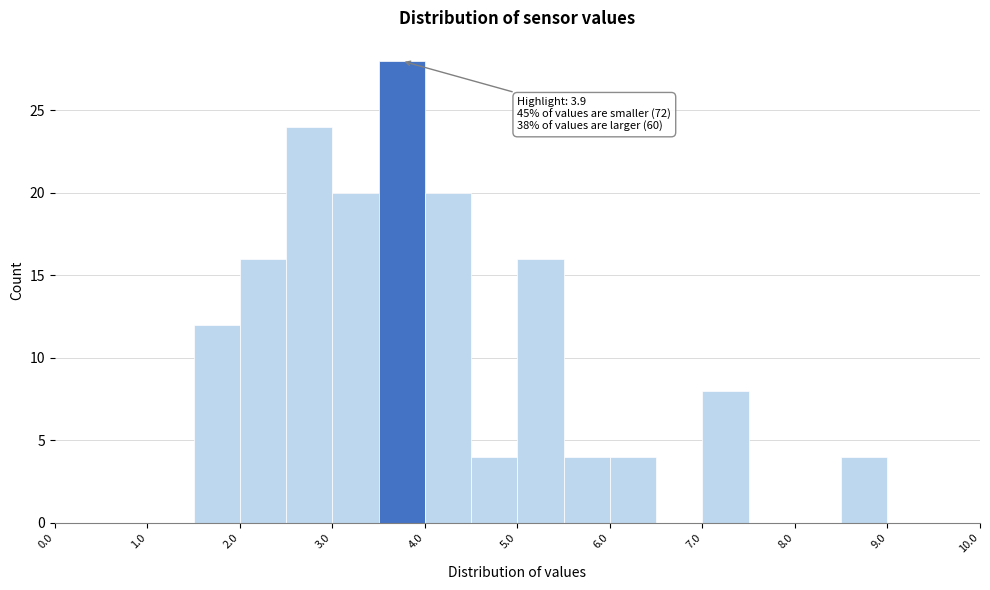

Over which range of the x-axis is the bar tallest?

3.5 to 4.0